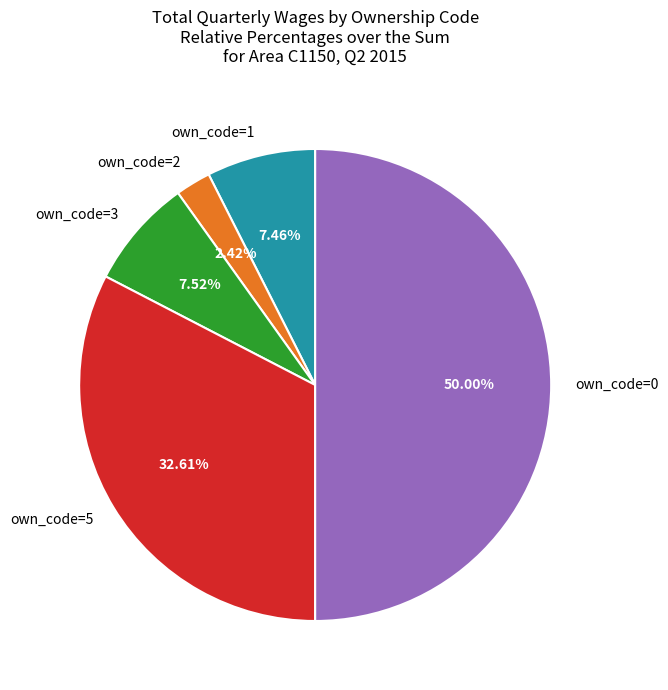

The own_code=0 slice represents 50% of the pie. True or false?

True